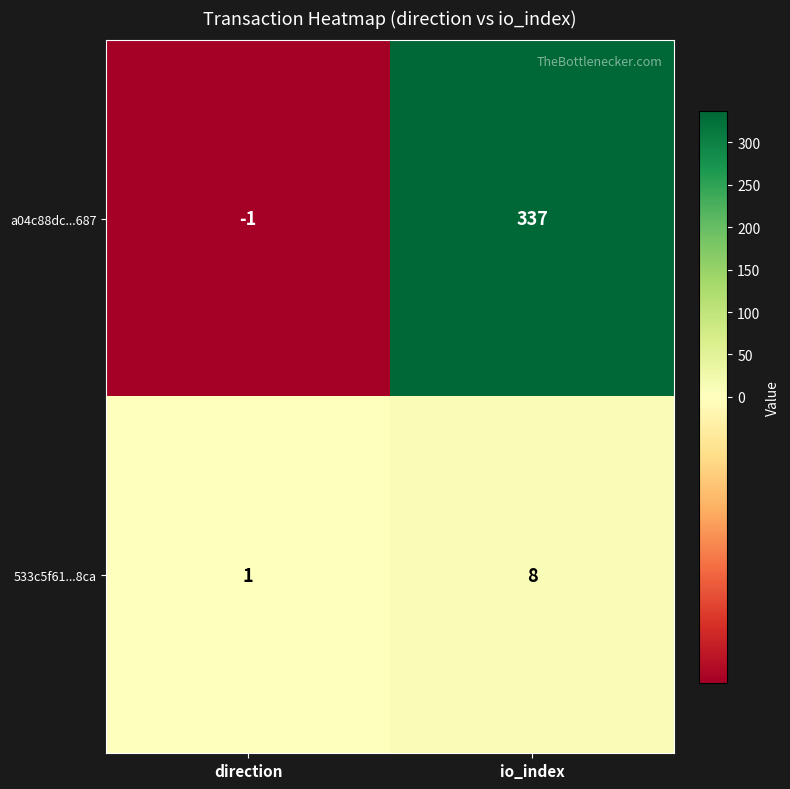

At how many categories does at least one series exceed 321?

1